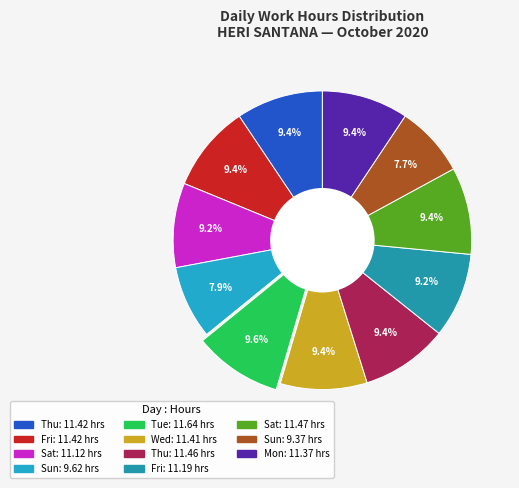

To the nearest percent, what is the average slice percentage?

9%